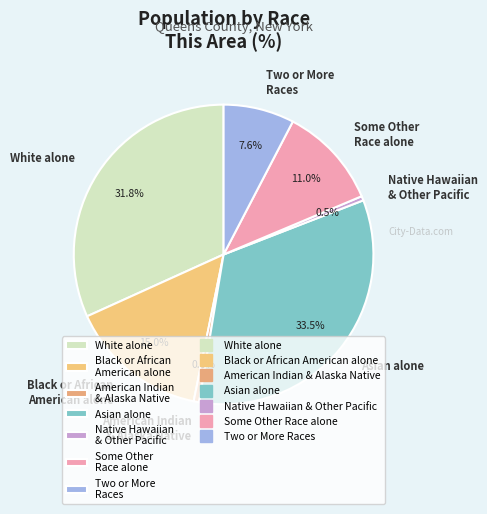

Is there any slice that represents more than half of the pie?

No